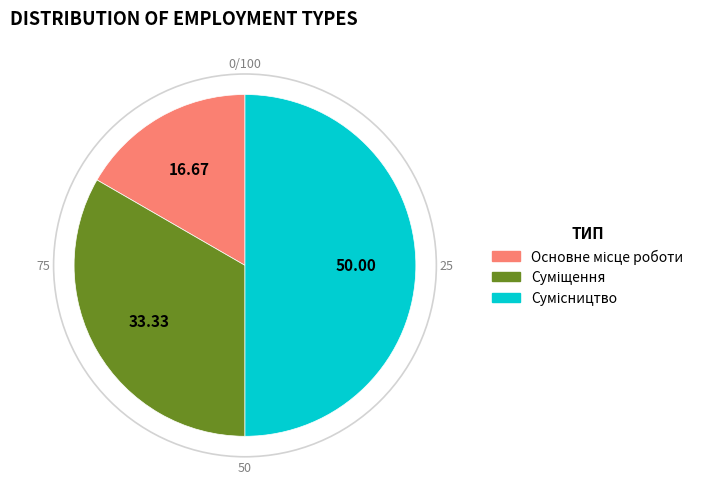

Which has a higher value, Сумісництво or Основне місце роботи?

Сумісництво